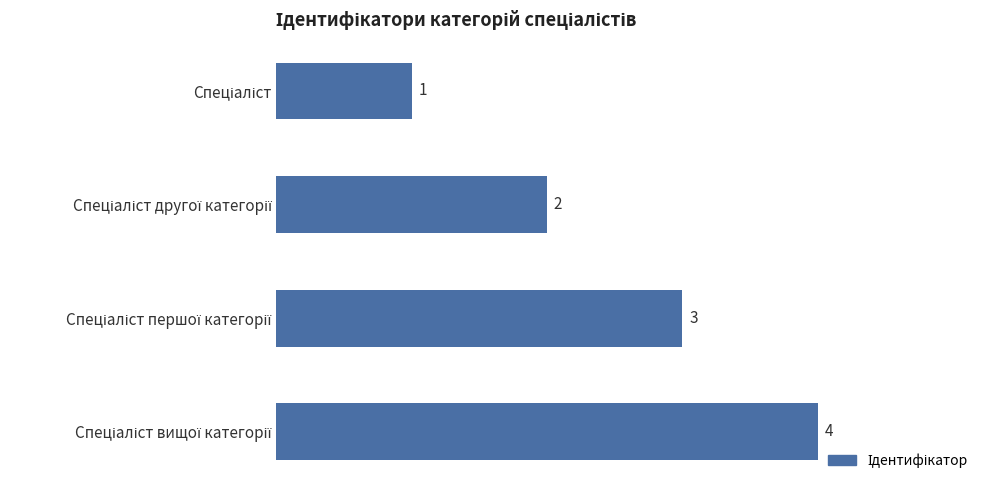

How many values are between 2 and 4?

3